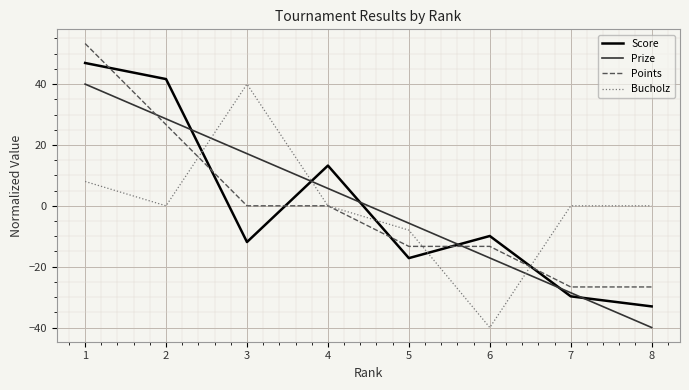

Reading right to left, what are all the values shown in this chart?

Score: 8=-33.1	7=-29.8	6=-9.9	5=-17.2	4=13.2	3=-11.9	2=41.7	1=46.9
Prize: 8=-40.0	7=-28.6	6=-17.1	5=-5.7	4=5.7	3=17.1	2=28.6	1=40.0
Points: 8=-26.7	7=-26.7	6=-13.3	5=-13.3	4=0.0	3=0.0	2=26.7	1=53.3
Bucholz: 8=0.0	7=0.0	6=-40.0	5=-8.0	4=0.0	3=40.0	2=0.0	1=8.0